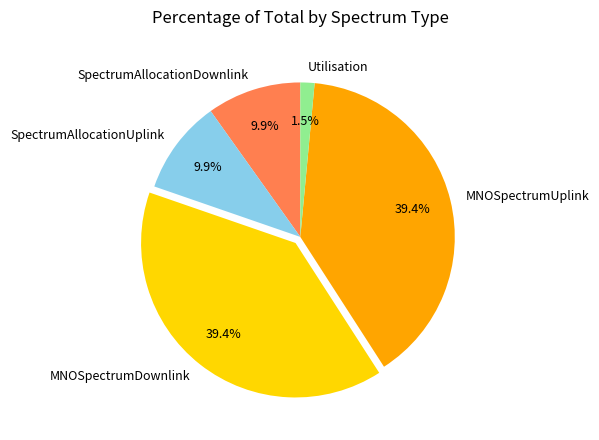

The SpectrumAllocationDownlink slice represents 23% of the pie. True or false?

False